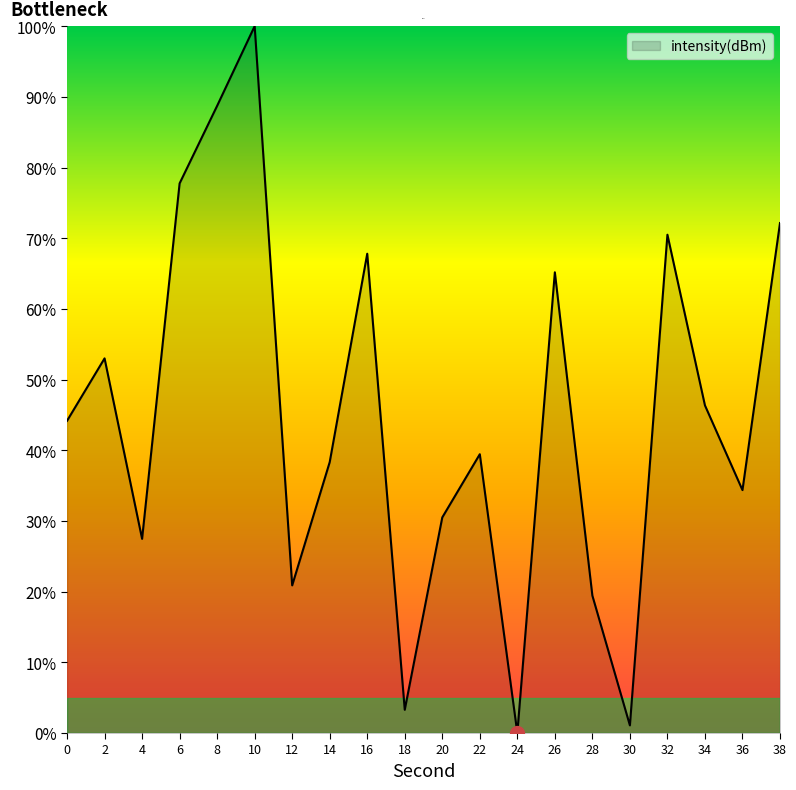

List the labels in order of value, smallest first.

24, 30, 18, 28, 12, 4, 20, 36, 14, 22, 0, 34, 2, 26, 16, 32, 38, 6, 8, 10